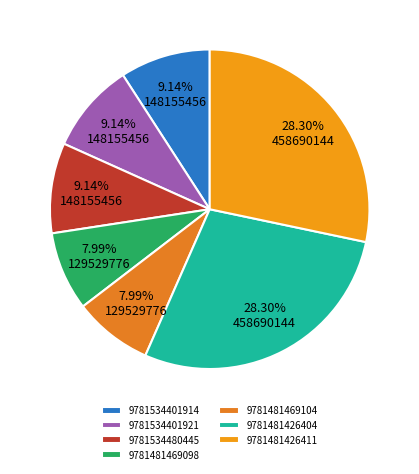

To the nearest percent, what is the average slice percentage?

14%